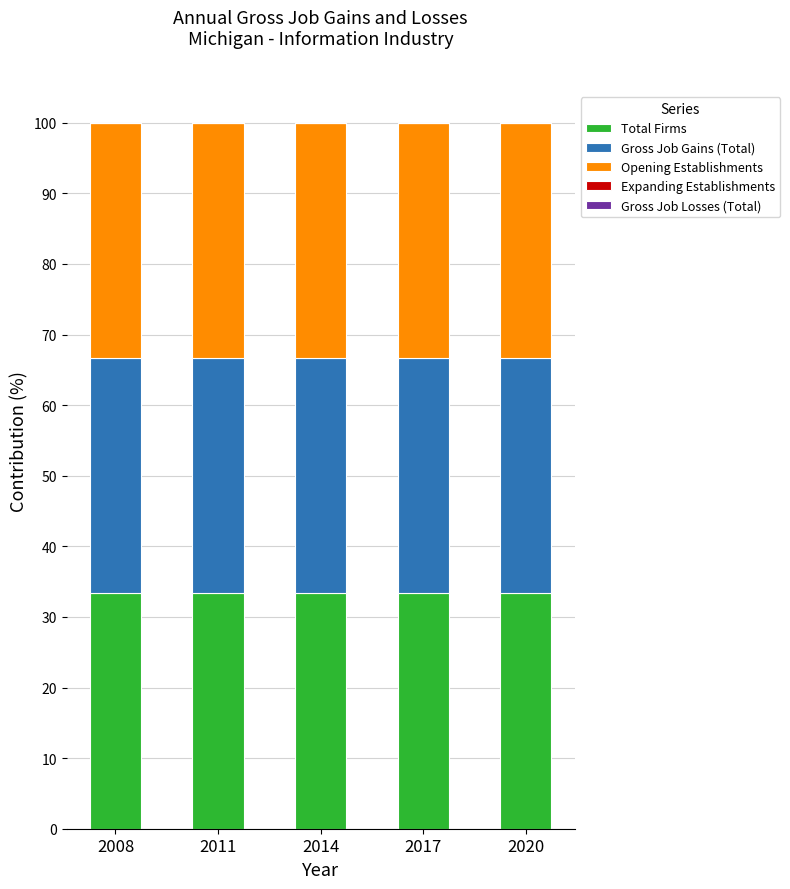

At which label does Expanding Establishments reach its minimum?

2008